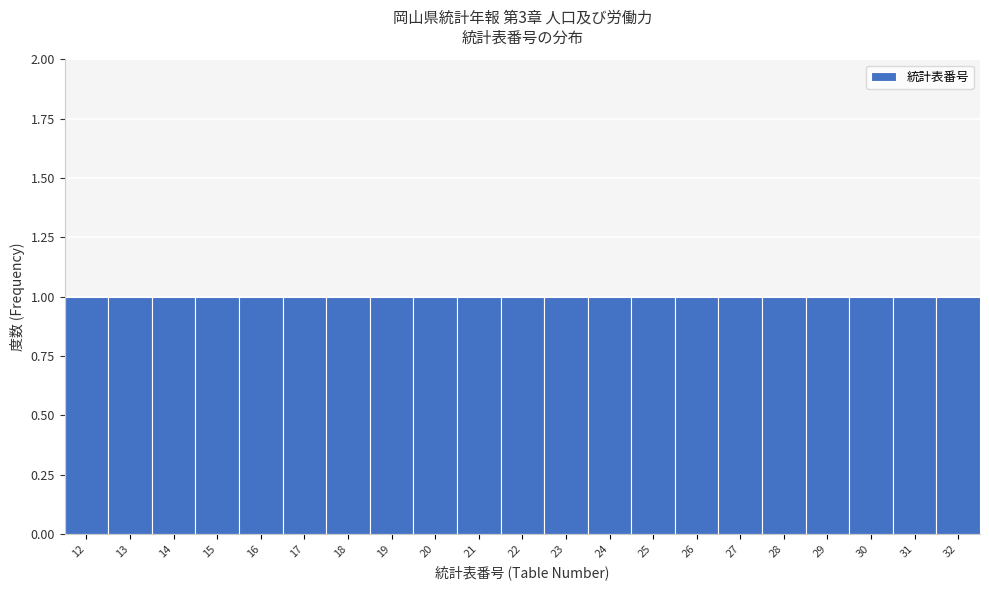

Reading left to right, transcribe this chart: for each bar, give the range it covers on the x-axis and its height. The values are not printed on the chart, so give them approximately, as read against the axis.

11.5 to 12.5: 1
12.5 to 13.5: 1
13.5 to 14.5: 1
14.5 to 15.5: 1
15.5 to 16.5: 1
16.5 to 17.5: 1
17.5 to 18.5: 1
18.5 to 19.5: 1
19.5 to 20.5: 1
20.5 to 21.5: 1
21.5 to 22.5: 1
22.5 to 23.5: 1
23.5 to 24.5: 1
24.5 to 25.5: 1
25.5 to 26.5: 1
26.5 to 27.5: 1
27.5 to 28.5: 1
28.5 to 29.5: 1
29.5 to 30.5: 1
30.5 to 31.5: 1
31.5 to 32.5: 1